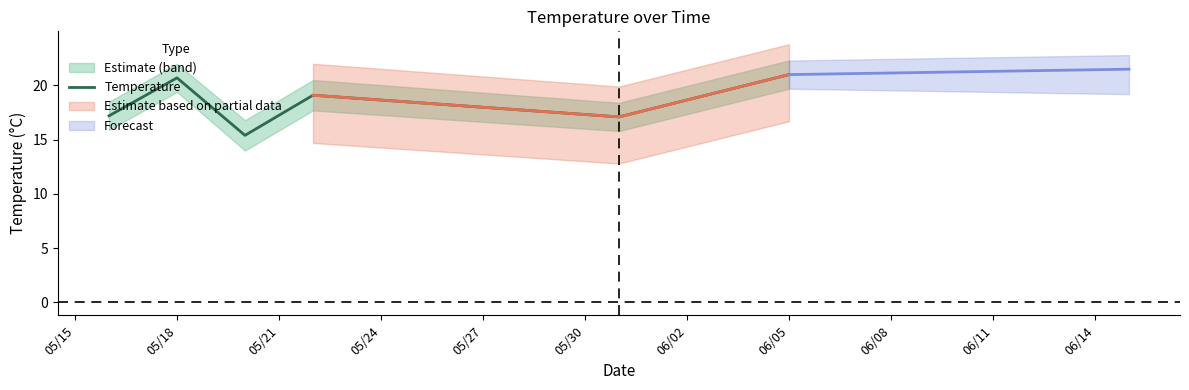

What is the highest value of the Temperature series?

21.0